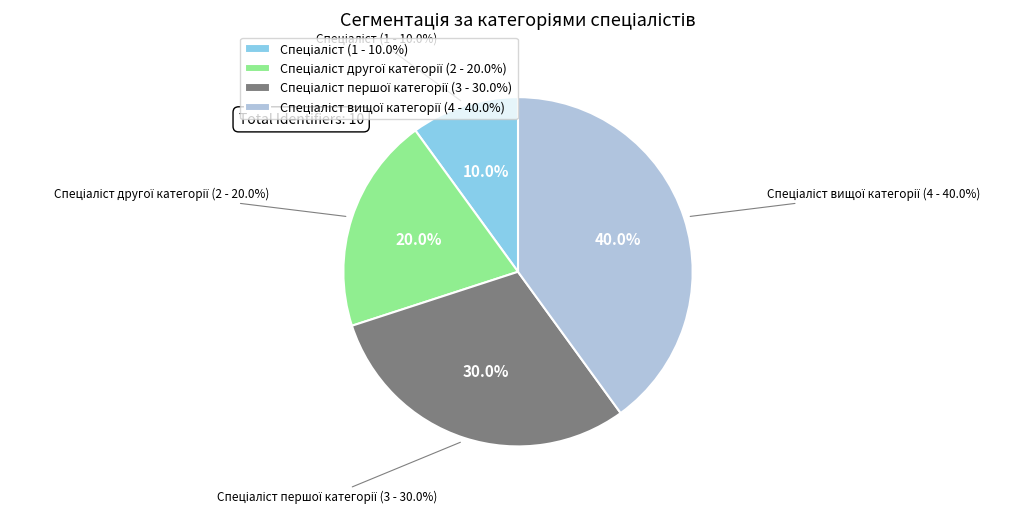

What percentage is the Спеціаліст першої категорії slice, to the nearest percent?

30%